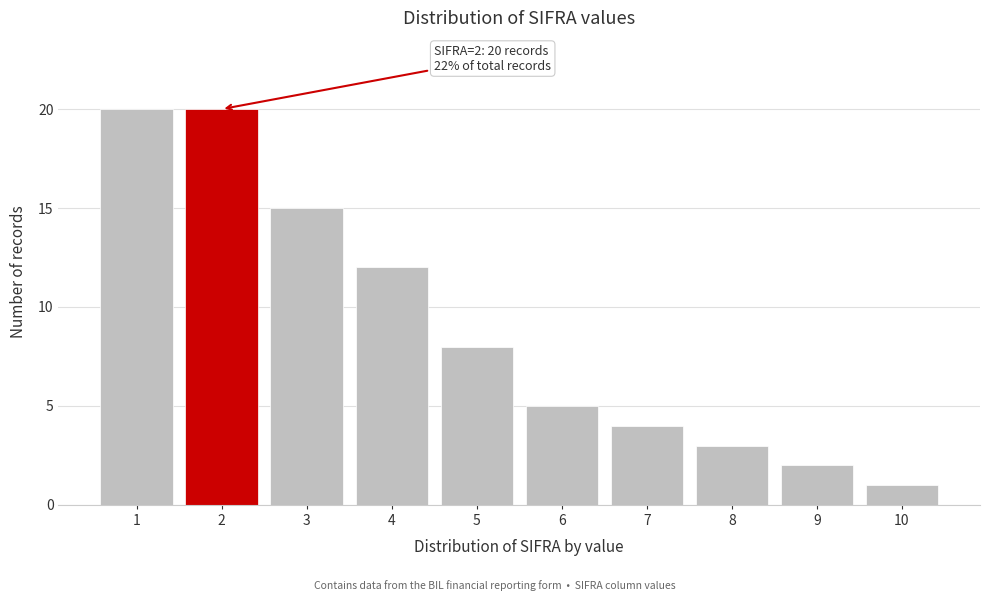

Reading right to left, what are all the values shown in this chart?

1	2	3	4	5	8	12	15	20	20